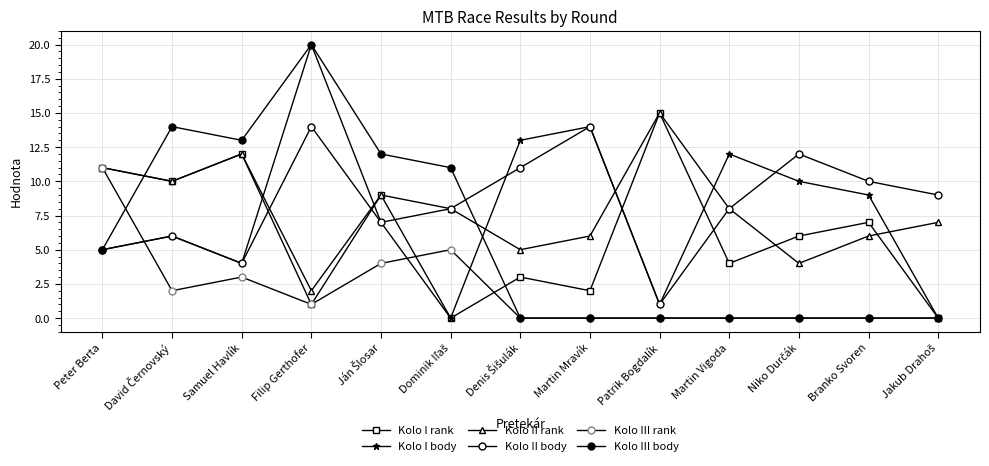

True or false: Kolo III body and Kolo III rank cross at least once.

True